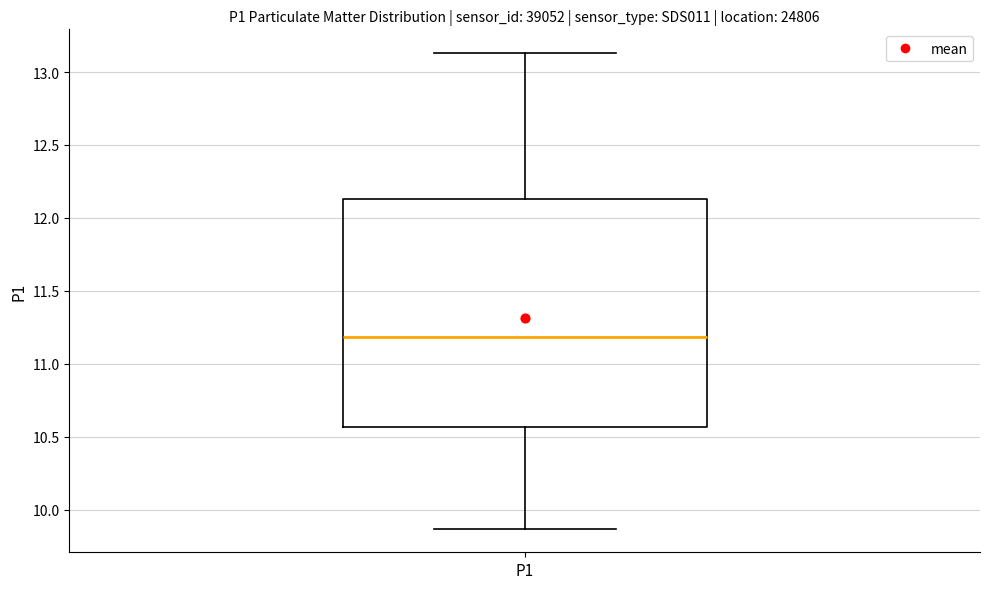

Read this box plot against the y-axis: the position of the median line, the range covered by the box, and the ends of both whiskers. The values are not printed on the chart, so give them approximately, as read against the axis.

median 11.20, box 10.55 to 12.15, whiskers 9.85 to 13.15